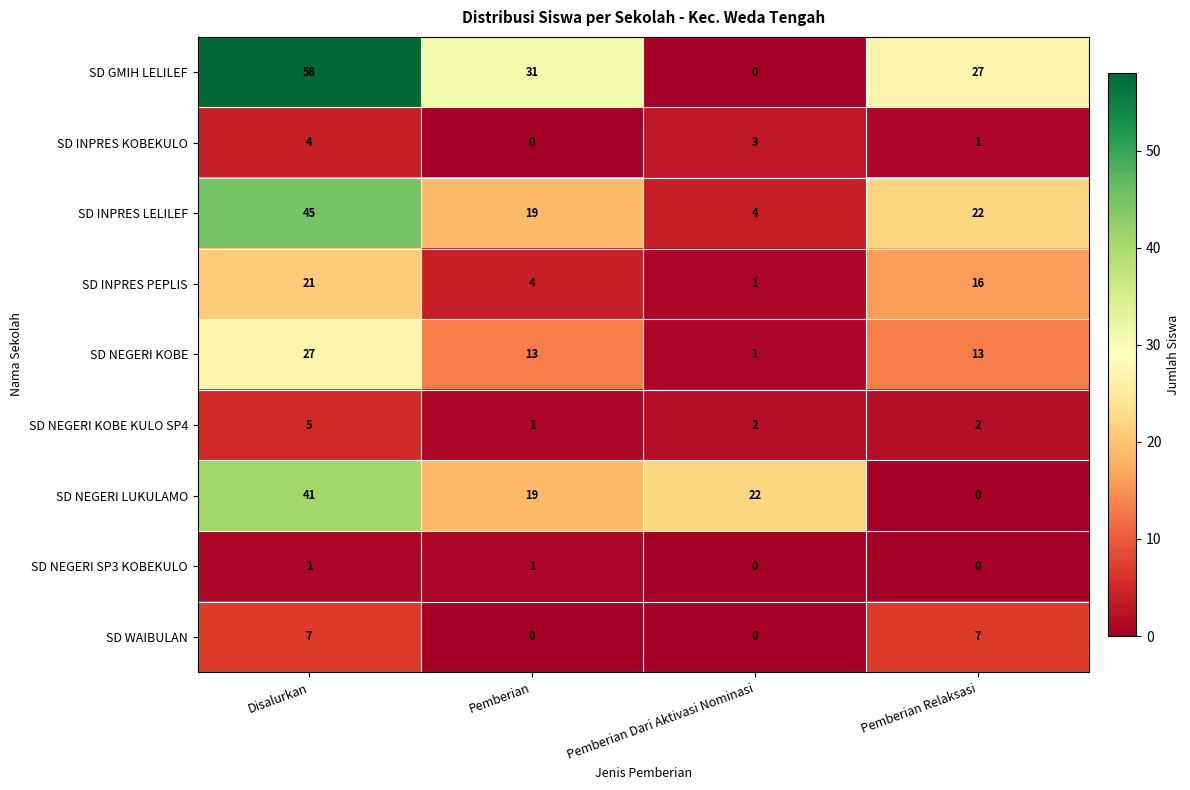

The value of SD NEGERI LUKULAMO at Pemberian is 4. True or false?

False